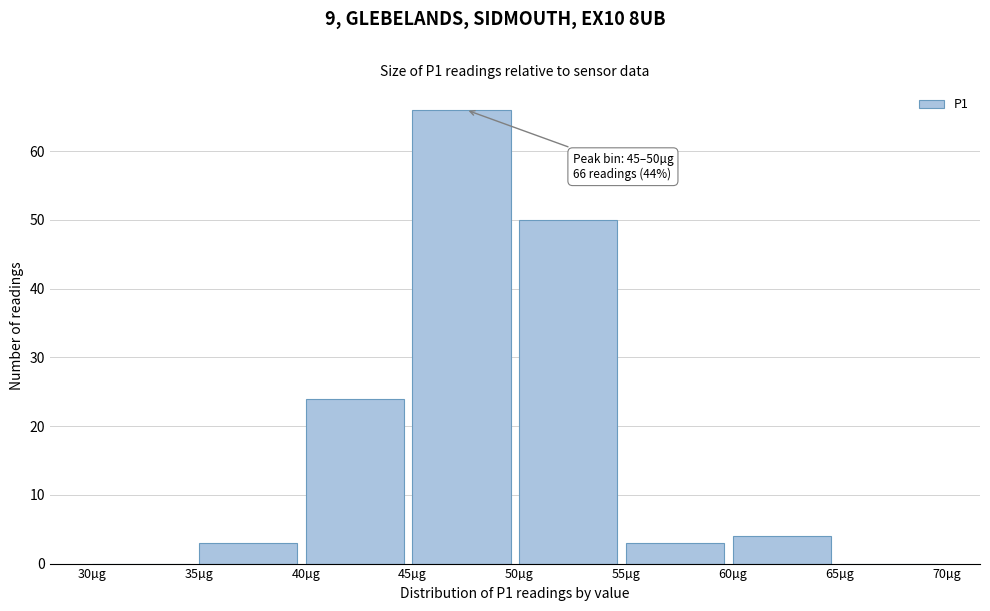

Which range on the x-axis has the tallest bar?

45 to 50